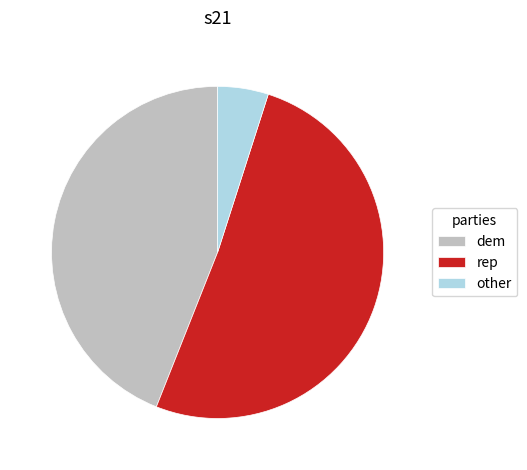

Count the number of slices in the pie.

3